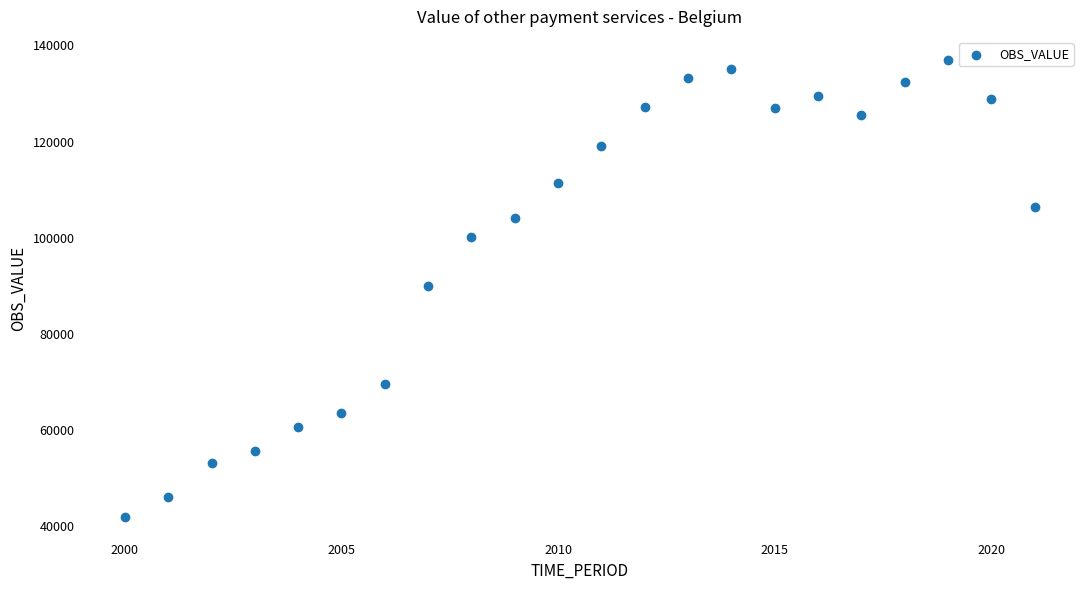

What is the range of Y values (max minus min)?

95085.0